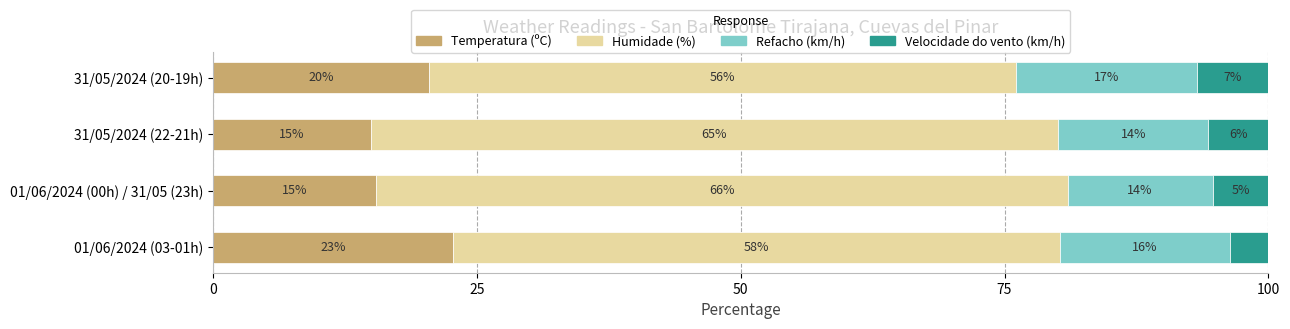

What are all the series names shown in the legend?

Temperatura (ºC), Humidade (%), Refacho (km/h), Velocidade do vento (km/h)